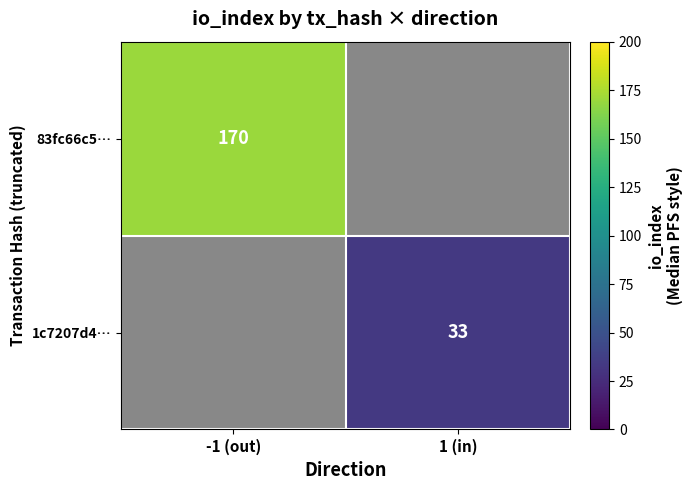

The value of 83fc66c5… at -1 (out) is 170. True or false?

True